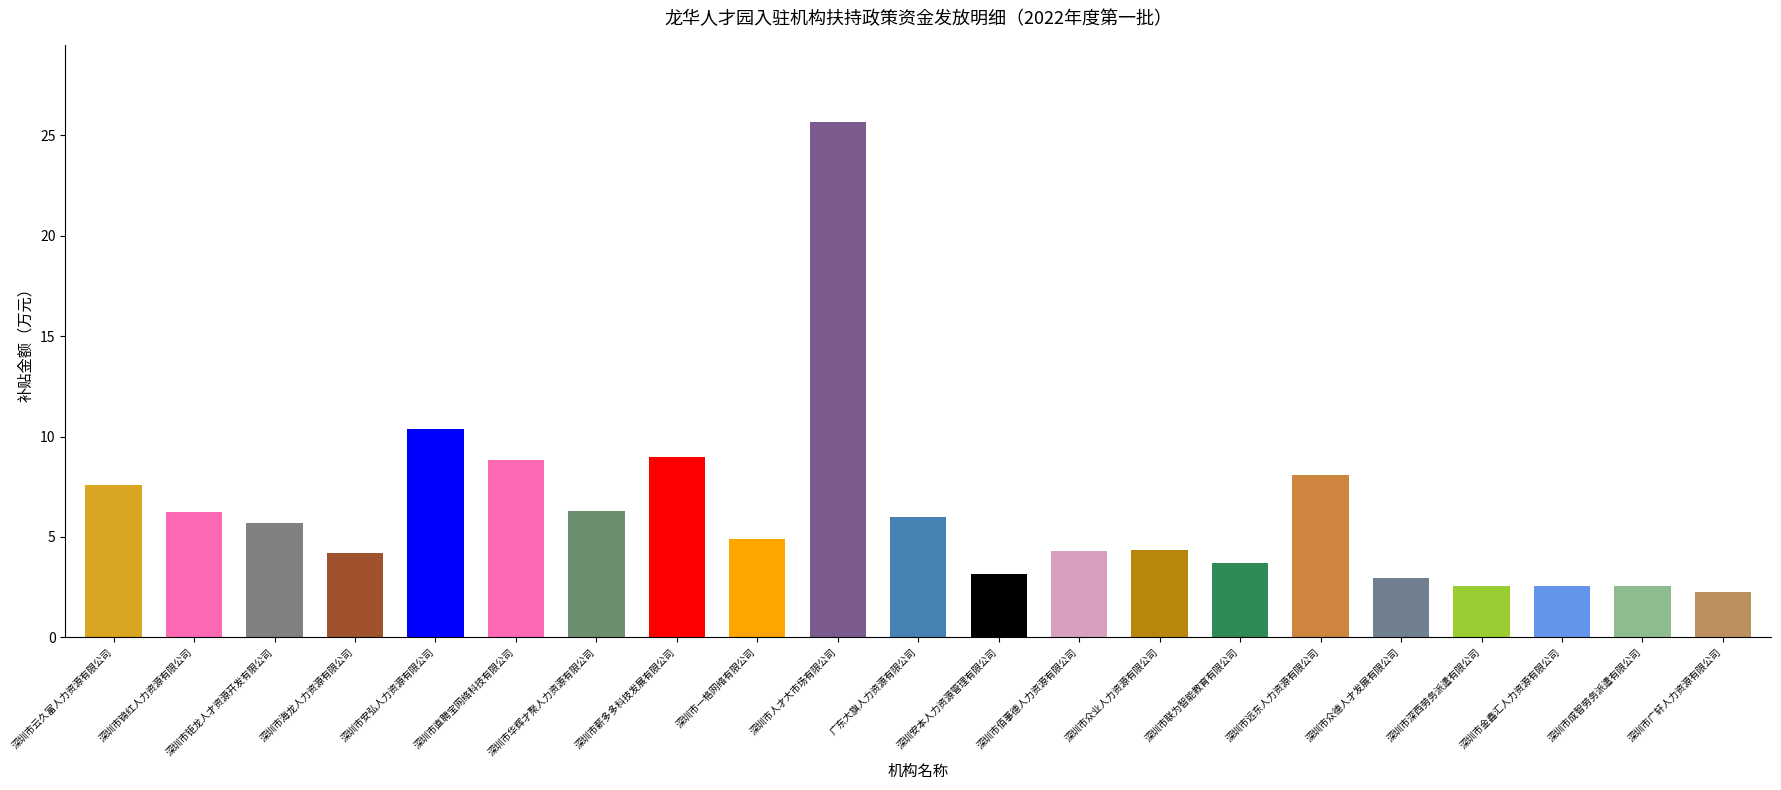

How many values are below 4?

7